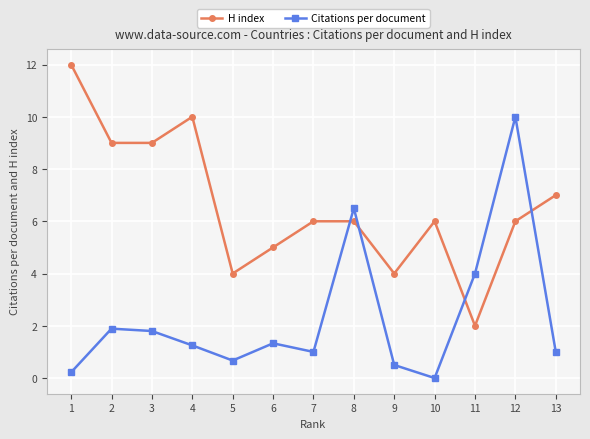

What is the difference between the highest and lowest values at 2?

7.1